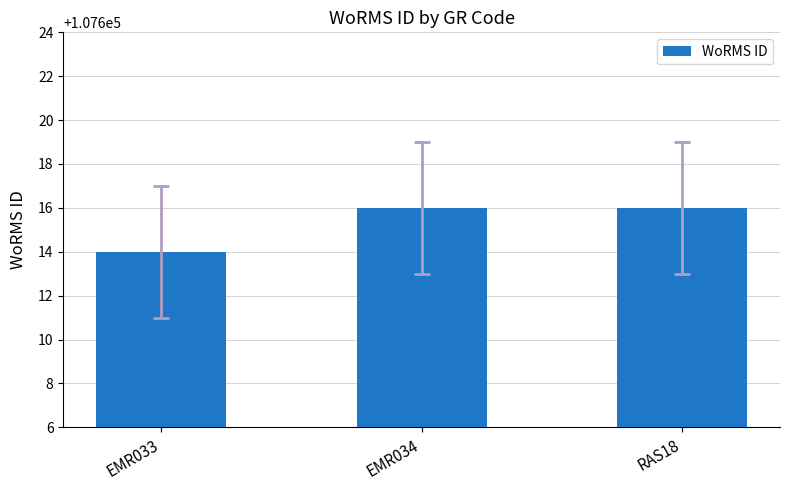

The value at RAS18 is 107616. True or false?

True